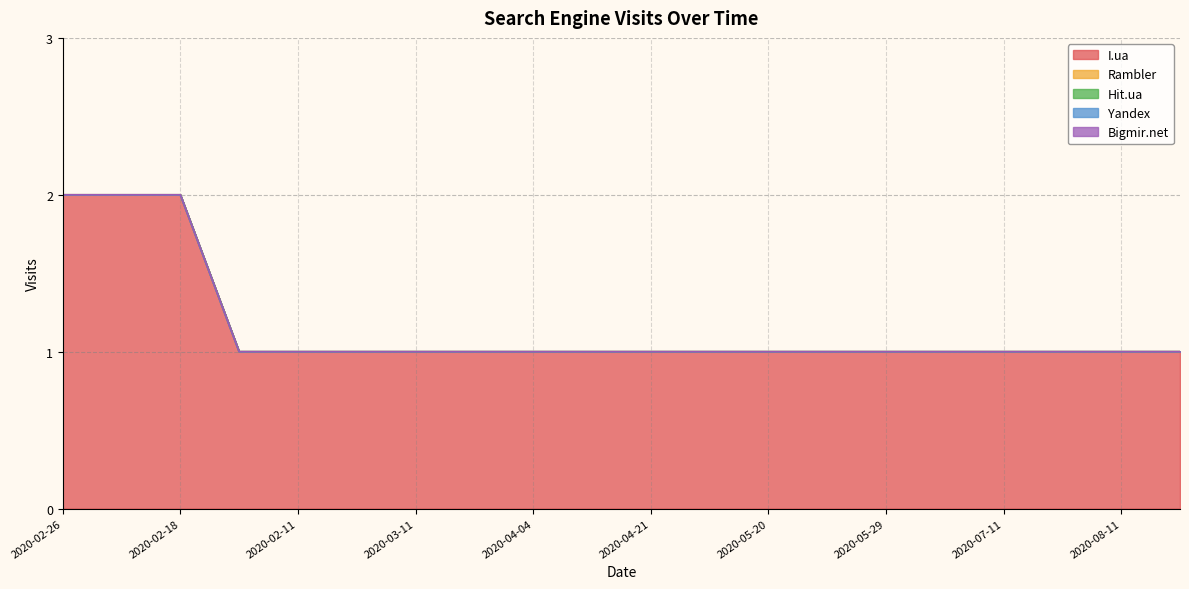

How many lines are shown in the chart?

5